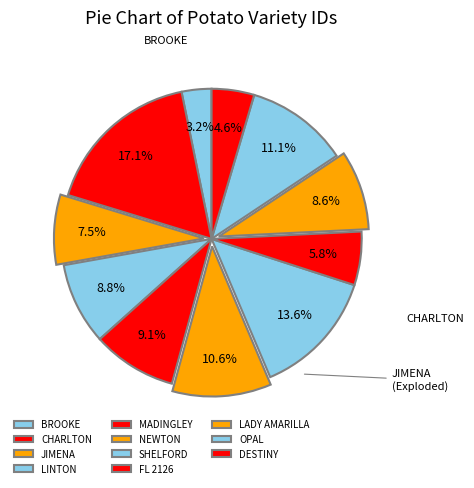

How many slices are in this pie chart?

11